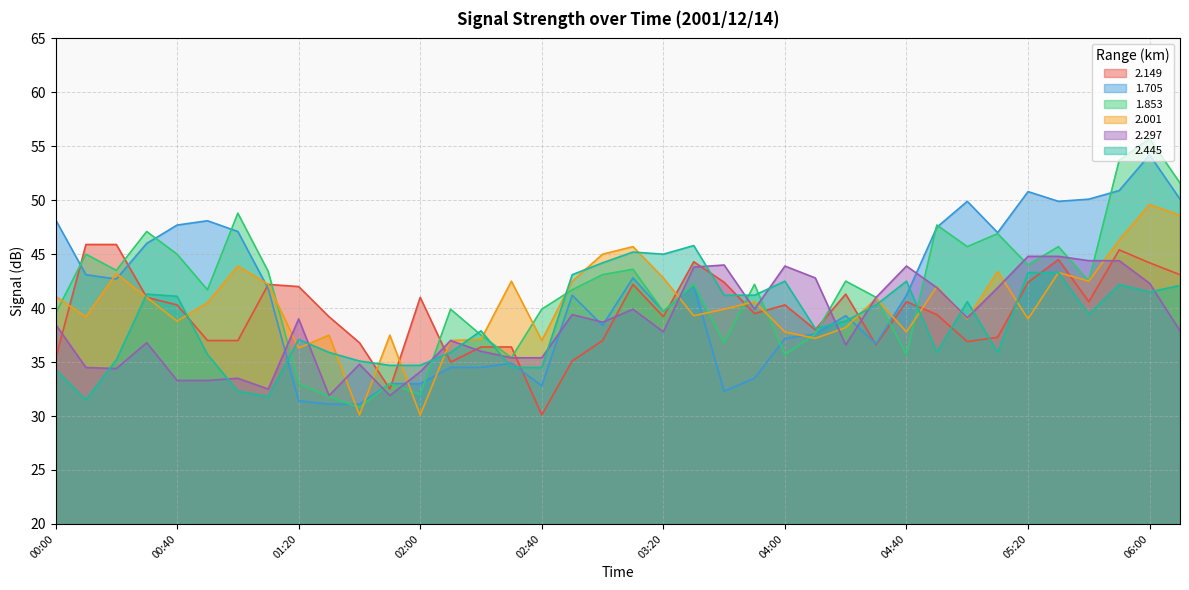

What is the spread (max minus min) of values at 02:50?

8.0